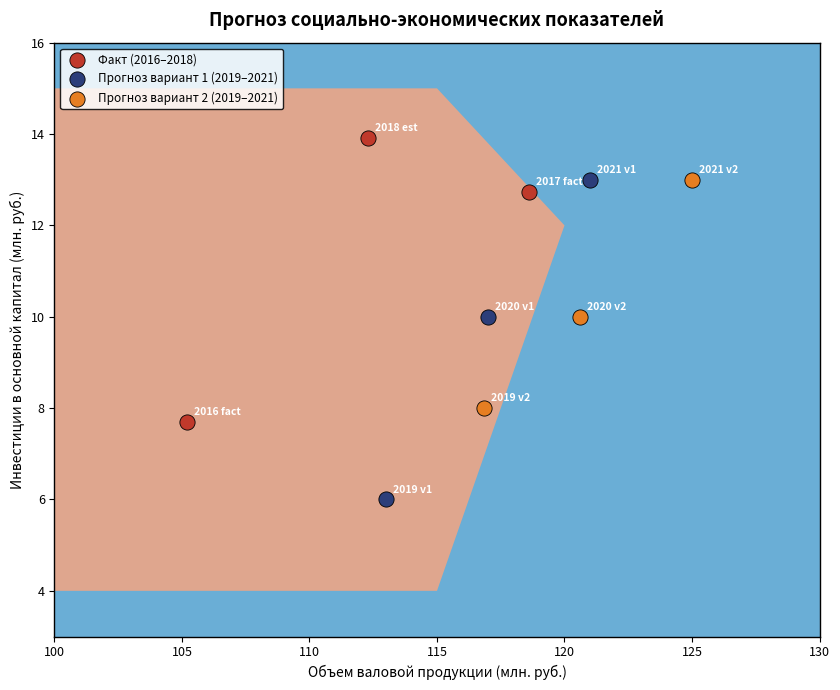

Which series has the widest spread of Y values?

Прогноз вариант 1 (2019–2021)